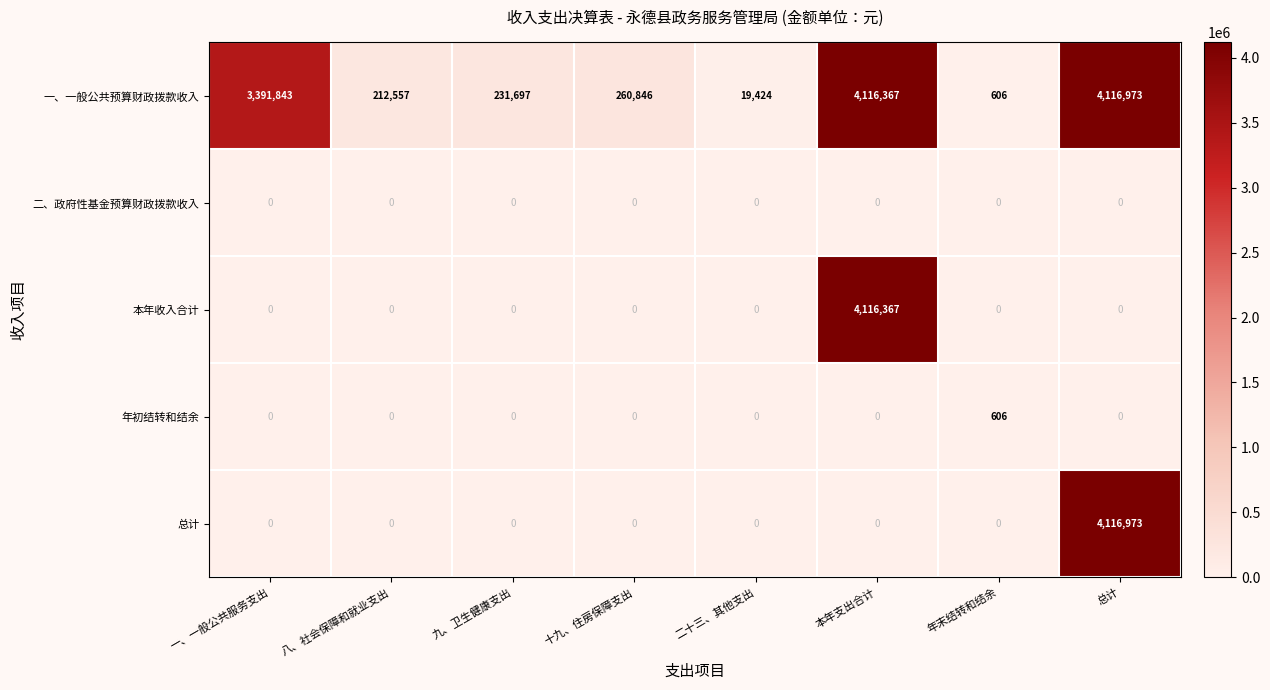

Which series has the largest total across all categories?

一、一般公共预算财政拨款收入